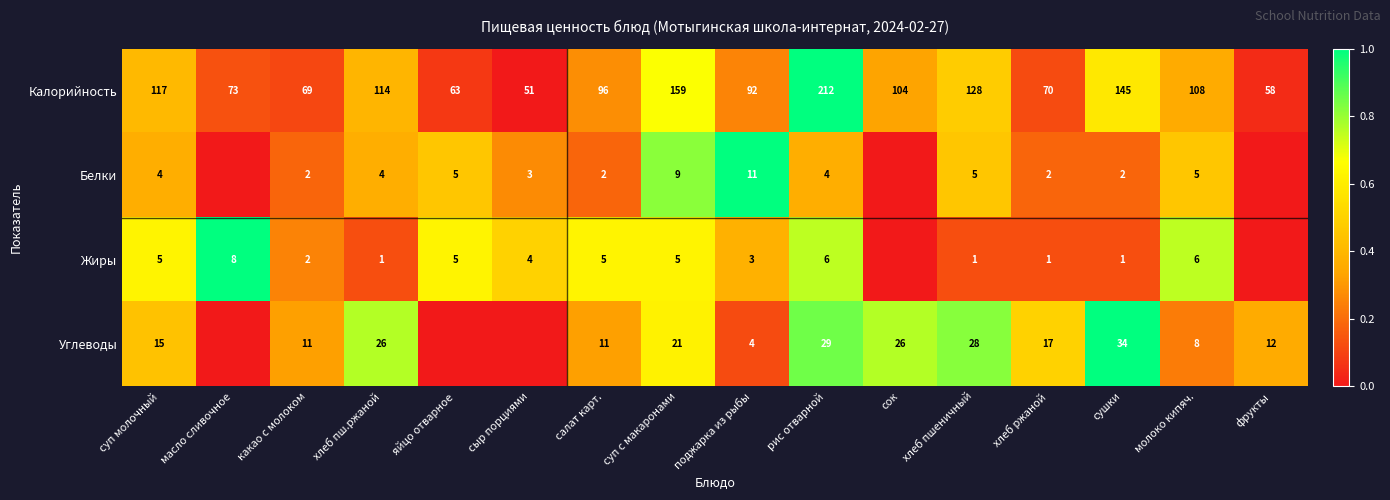

What is the difference between the highest and lowest values at яйцо отварное?

0.6